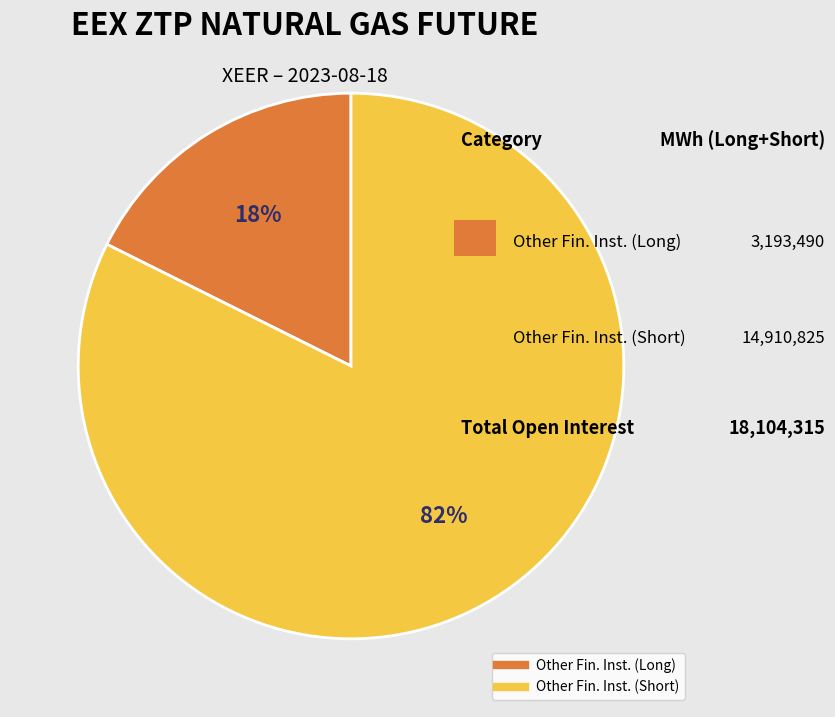

To the nearest percent, what is the average slice percentage?

50%